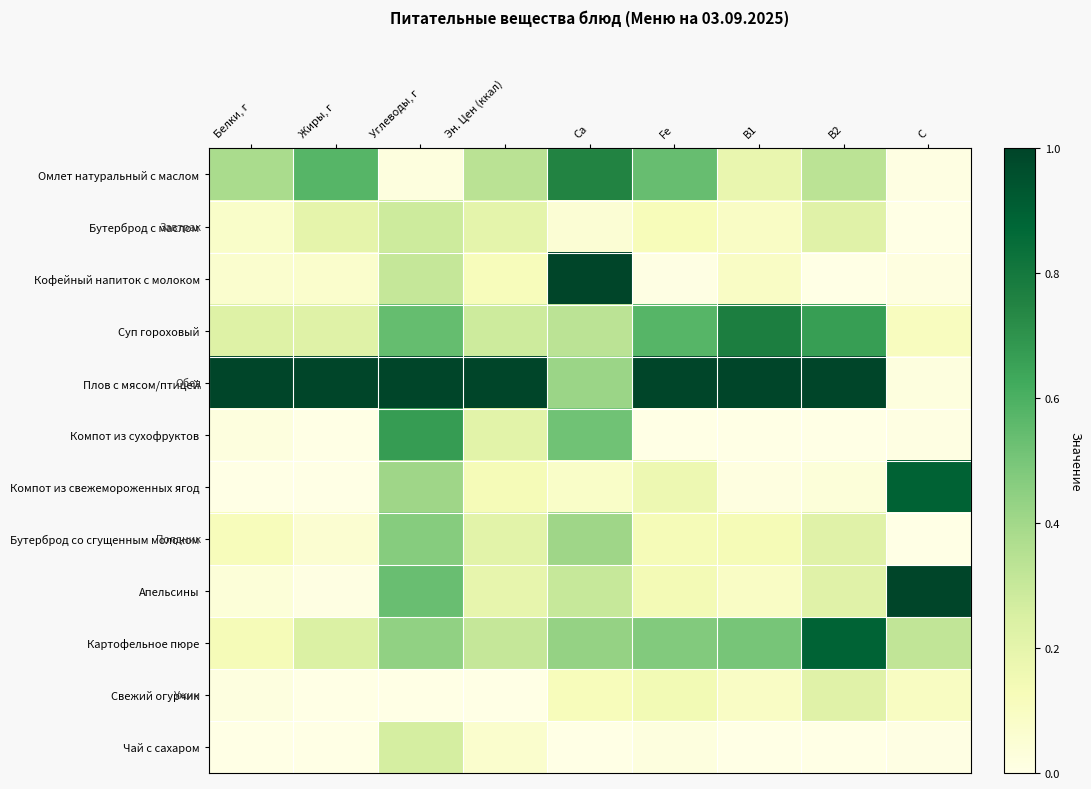

At Эн. Цен (ккал), list the series in order from smallest to largest.

Свежий огурчик, Чай с сахаром, Кофейный напиток с молоком, Компот из свежемороженных ягод, Апельсины, Бутерброд с маслом, Компот из сухофруктов, Бутерброд со сгущенным молоком, Суп гороховый, Картофельное пюре, Омлет натуральный с маслом, Плов с мясом/птицей